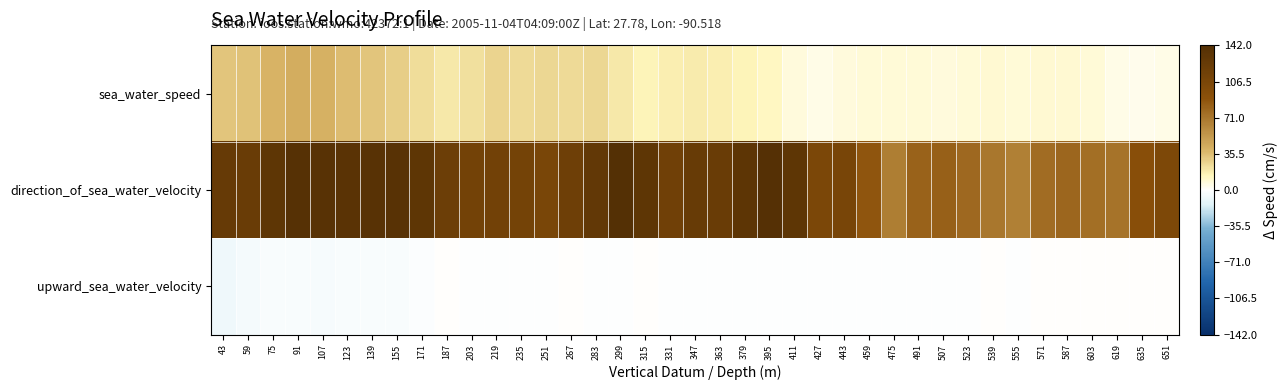

What is the spread (max minus min) of values at 43?

132.1